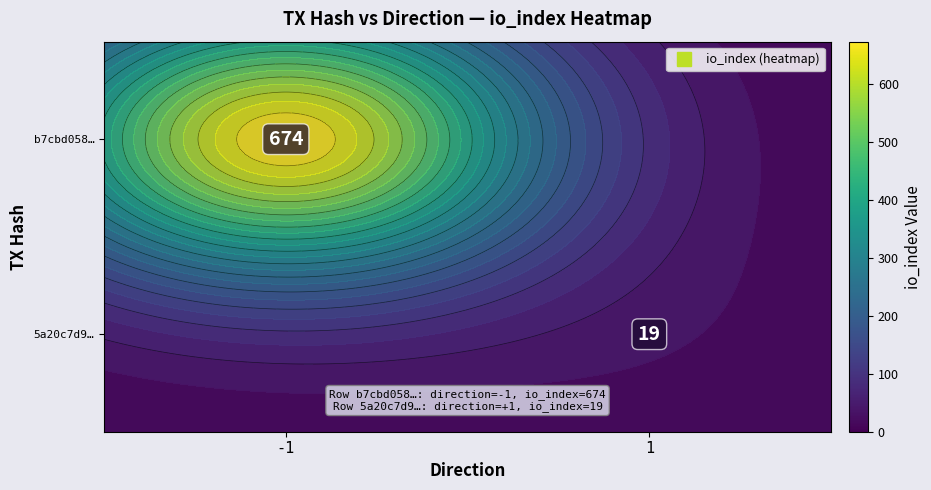

How many distinct data groups are displayed?

2